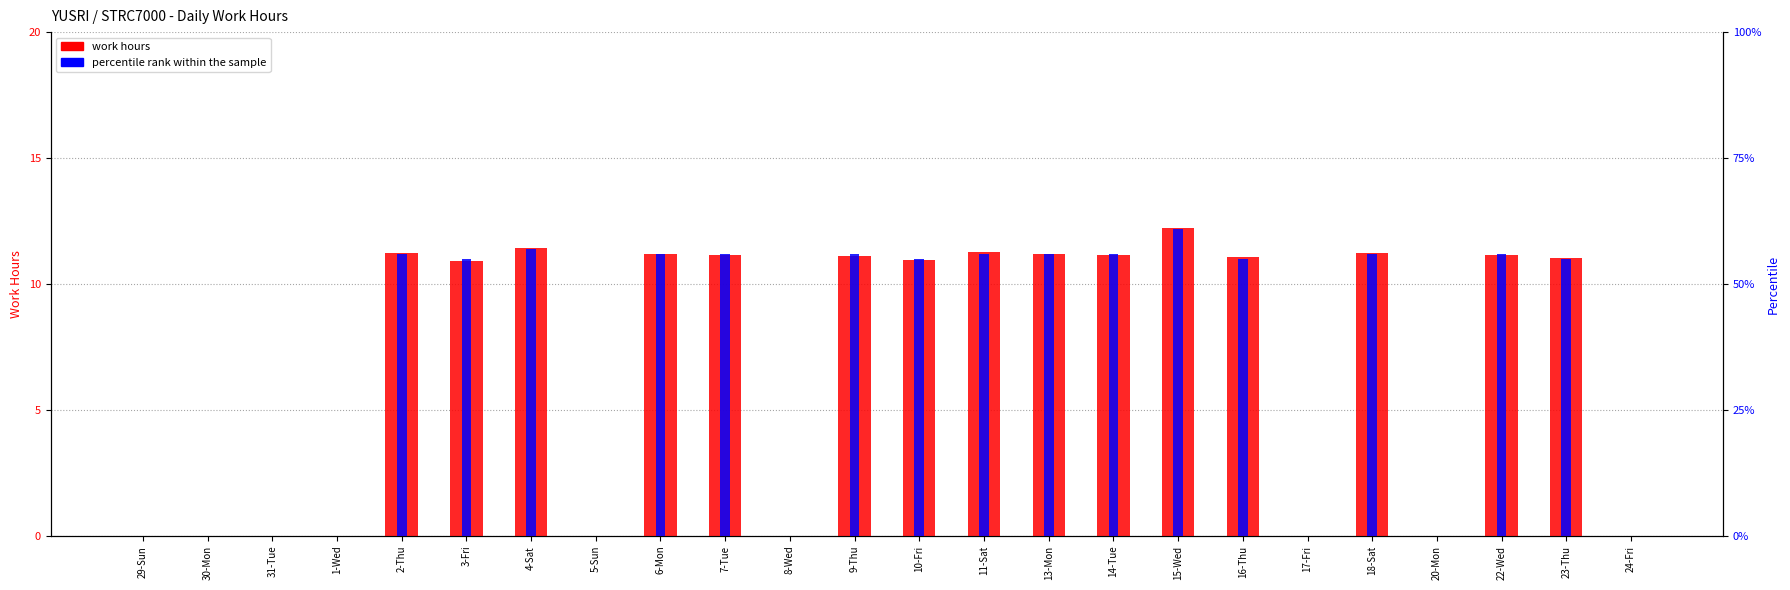

How many bars are there in each group?

2